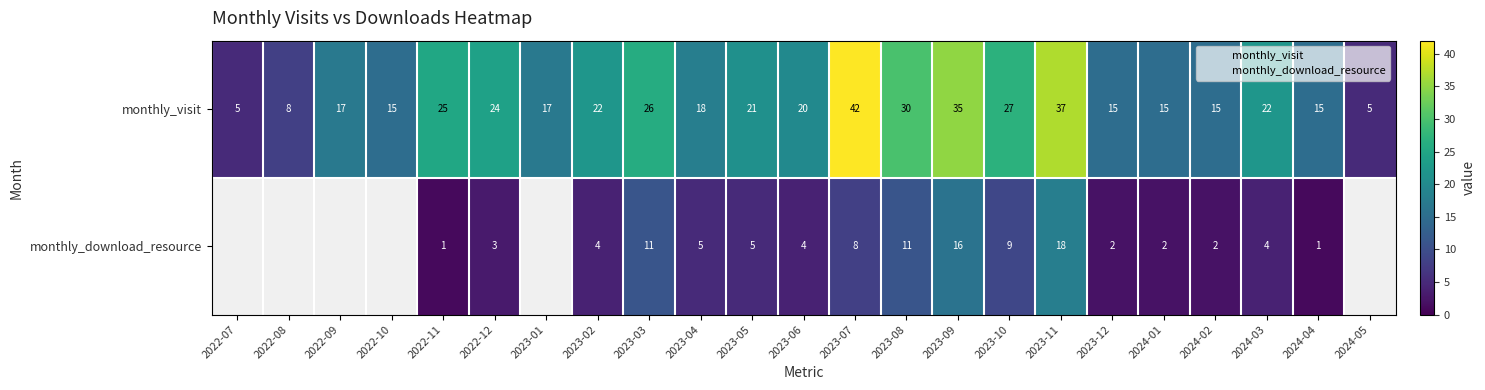

At how many categories does at least one series exceed 31?

3